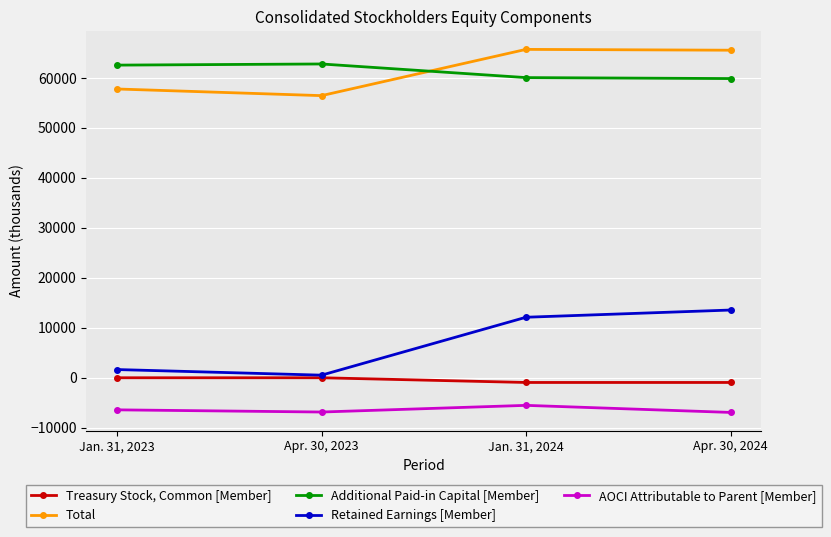

True or false: Total and Treasury Stock, Common [Member] cross at least once.

False